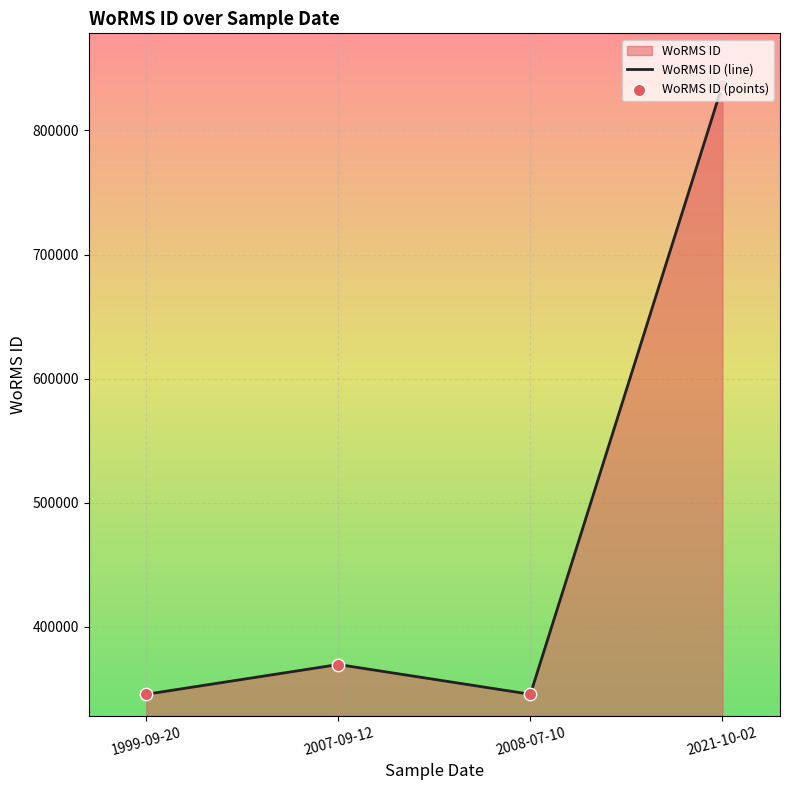

Which series has the largest total across all categories?

WoRMS ID (line)